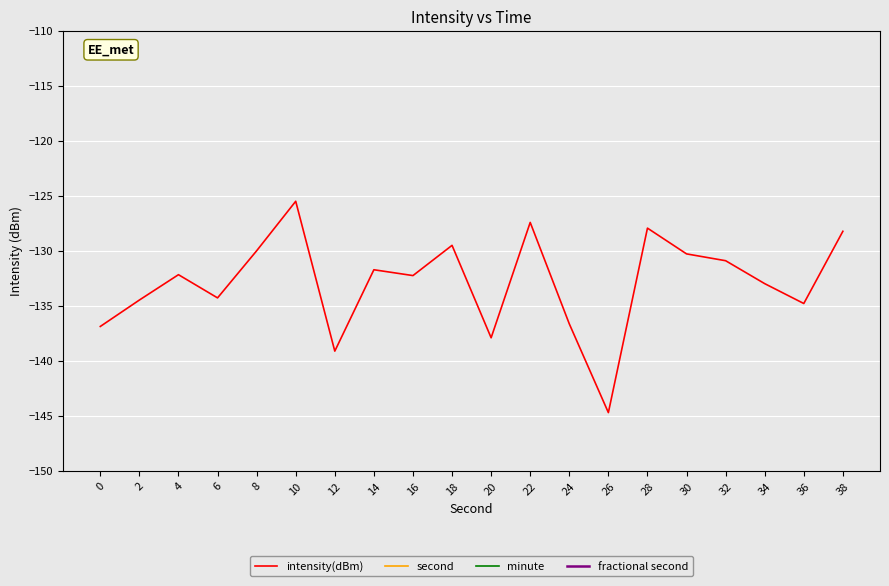

True or false: fractional second has more than 1 interior local peaks.

False